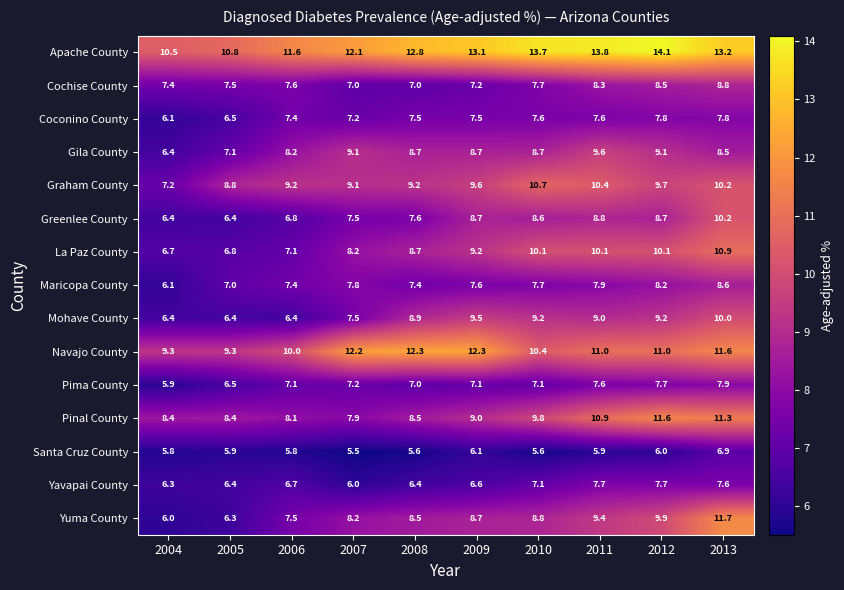

Rank the series by their maximum value, from highest to lowest.

Apache County, Navajo County, Yuma County, Pinal County, La Paz County, Graham County, Greenlee County, Mohave County, Gila County, Cochise County, Maricopa County, Pima County, Coconino County, Yavapai County, Santa Cruz County